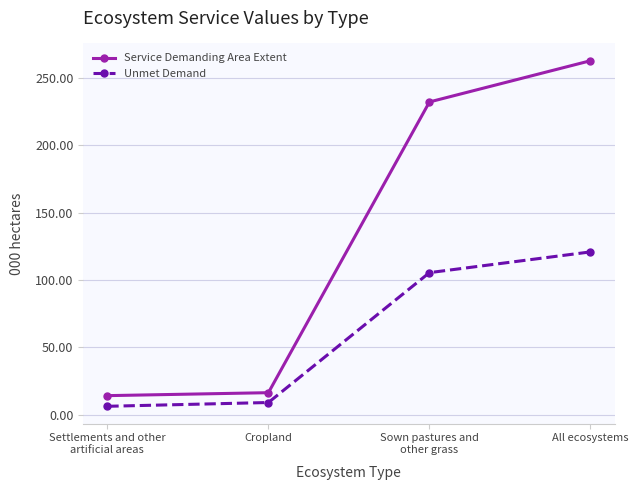

True or false: Service Demanding Area Extent and Unmet Demand cross at least once.

False